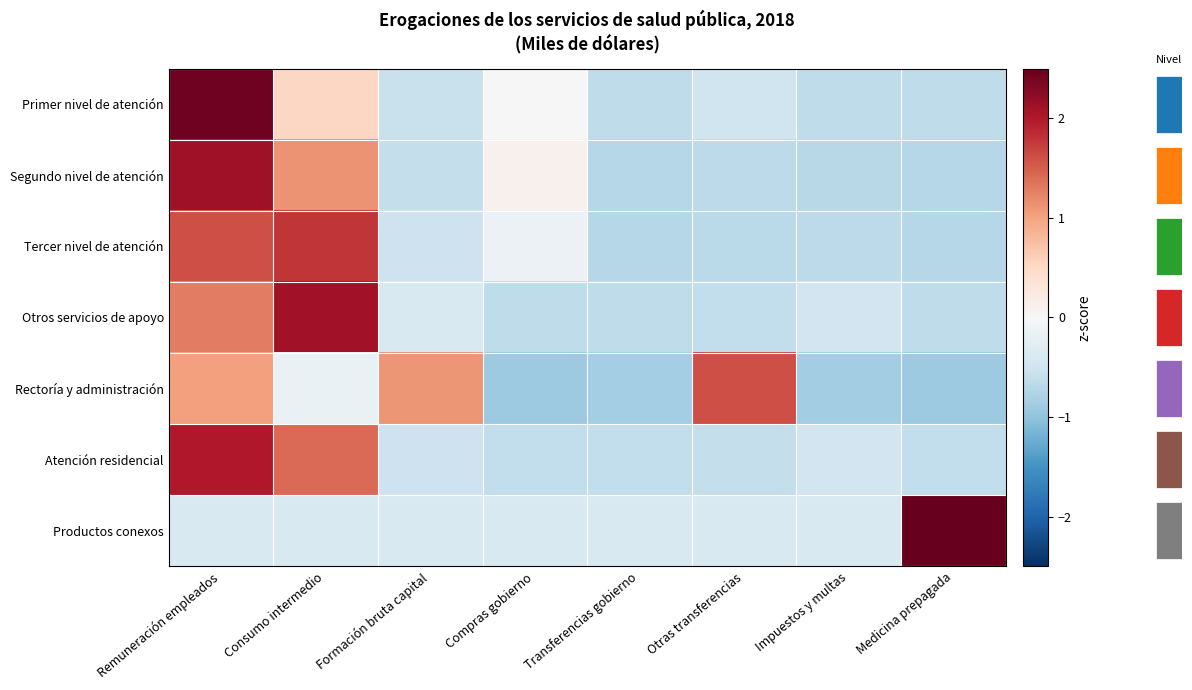

Which category has the lowest value across all series?

Compras gobierno